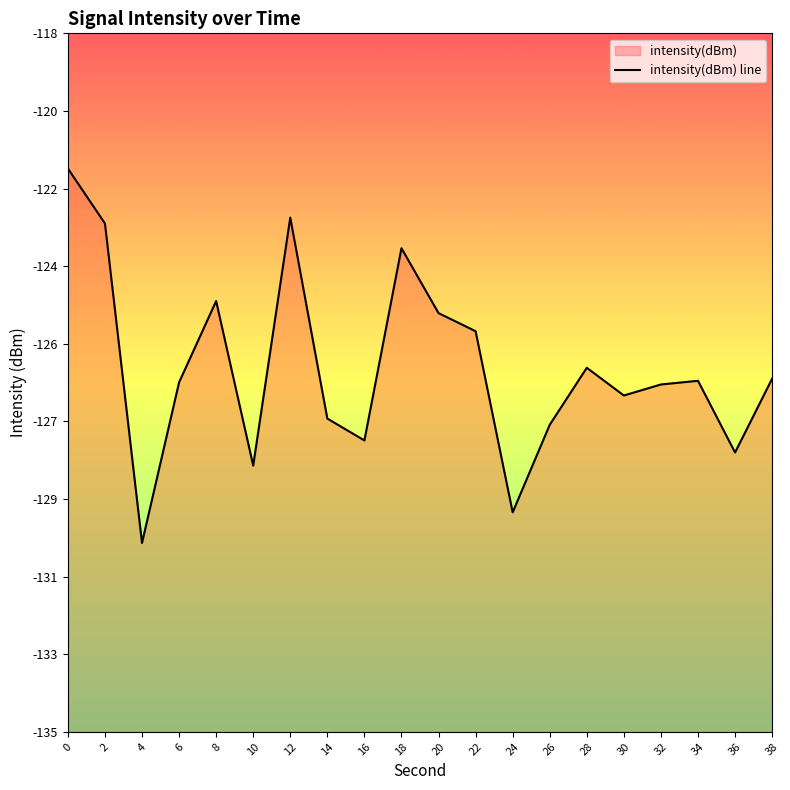

Reading right to left, list all the values displayed in this chart.

38=-126.4	36=-128.2	34=-126.5	32=-126.5	30=-126.8	28=-126.1	26=-127.5	24=-129.7	22=-125.2	20=-124.8	18=-123.2	16=-127.9	14=-127.4	12=-122.5	10=-128.5	8=-124.5	6=-126.5	4=-130.4	2=-122.6	0=-121.3